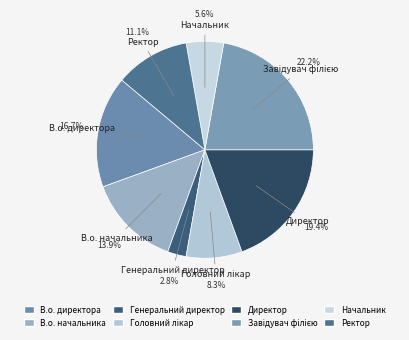

Combined, do Головний лікар and В.о. директора account for over 50%?

No